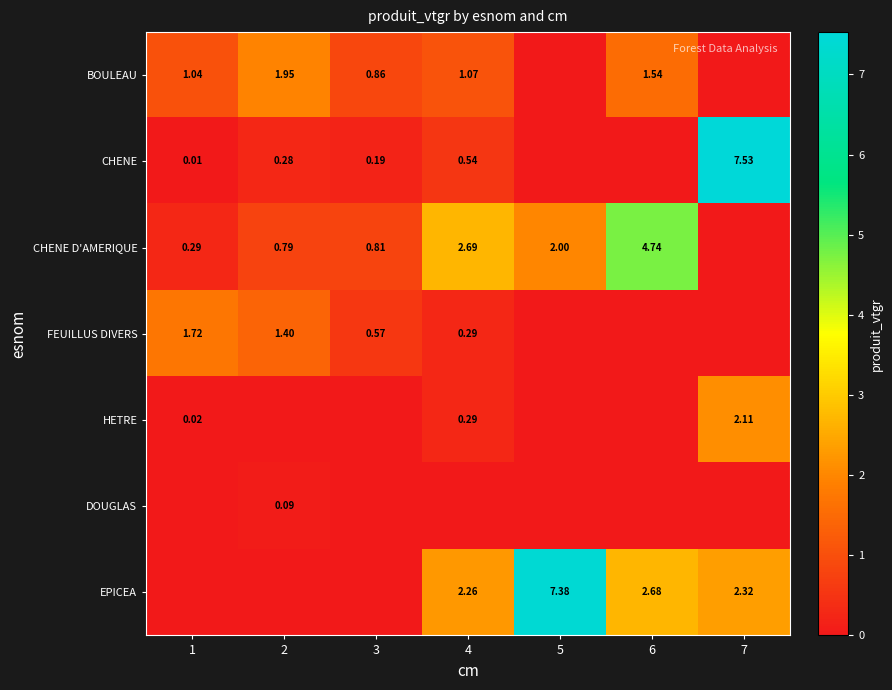

Is the value of FEUILLUS DIVERS at 2 greater than the value of CHENE D'AMERIQUE at 4?

No